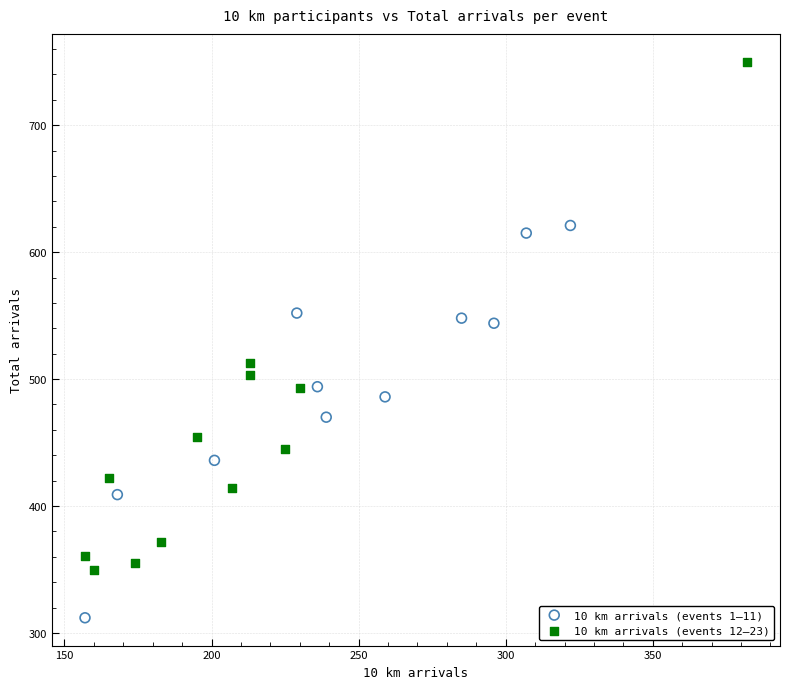

What are all the series names shown in the legend?

10 km arrivals (events 1–11), 10 km arrivals (events 12–23)